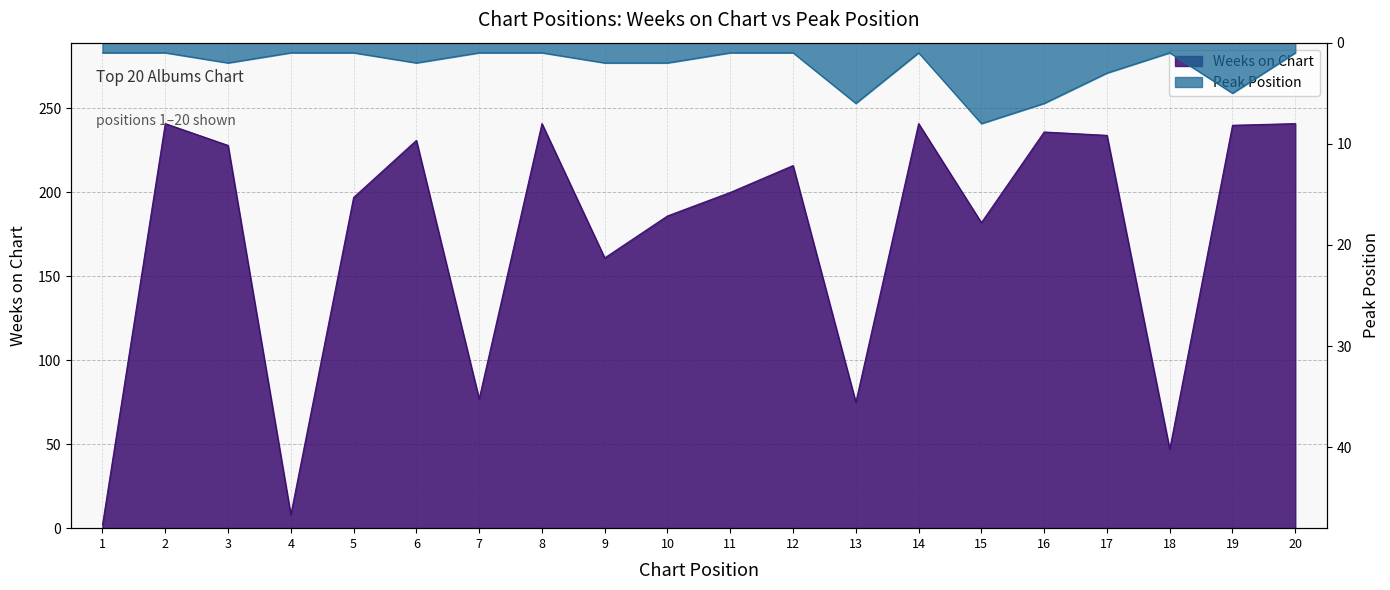

The value of Weeks on Chart at 4 is 14. True or false?

False